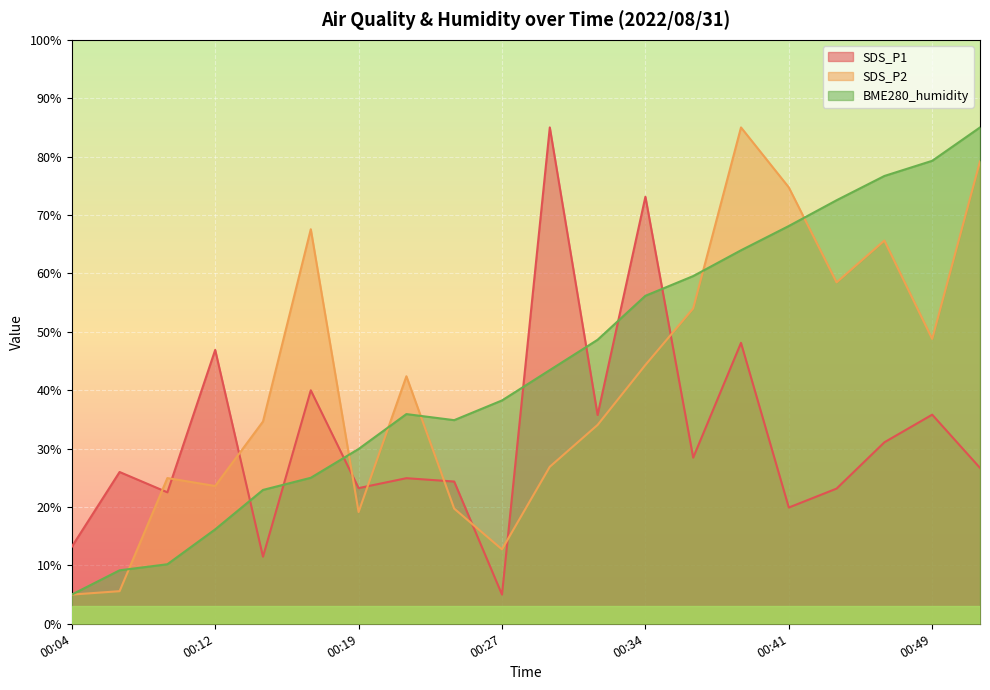

At which category does BME280_humidity reach its first local peak?

00:22